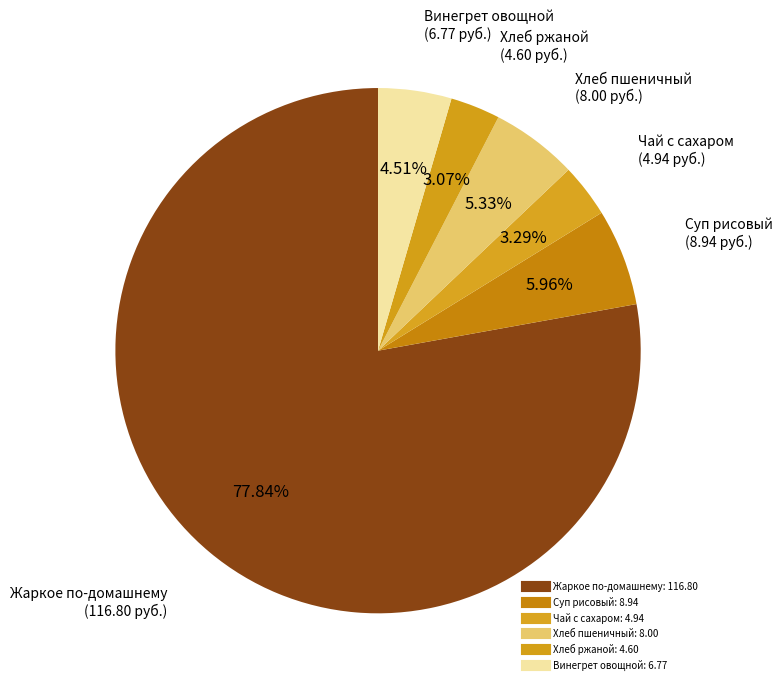

Count the number of slices in the pie.

6